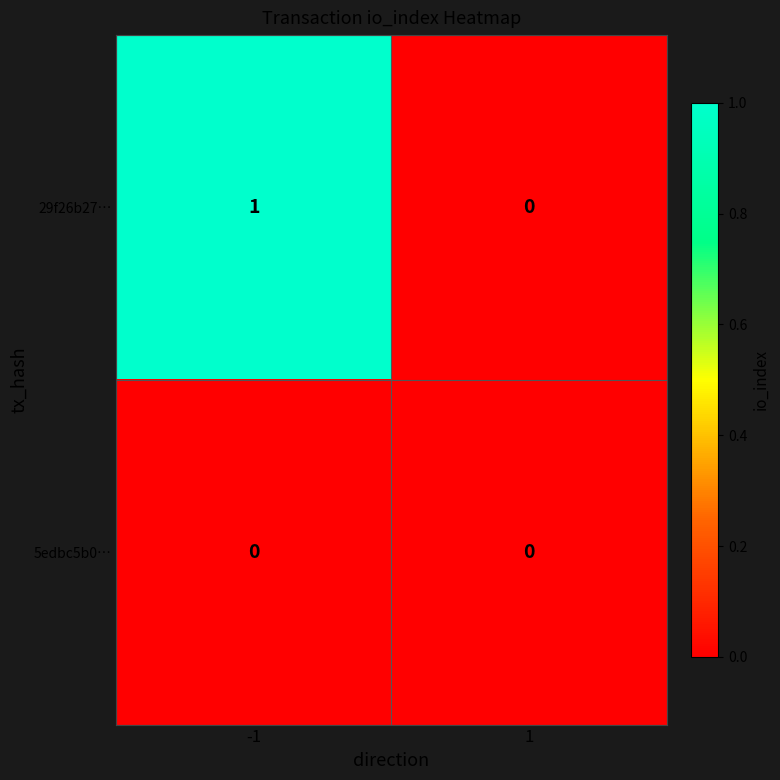

Reading right to left, extract all data points from this chart.

29f26b27…: 1=0	-1=1
5edbc5b0…: 1=0	-1=0